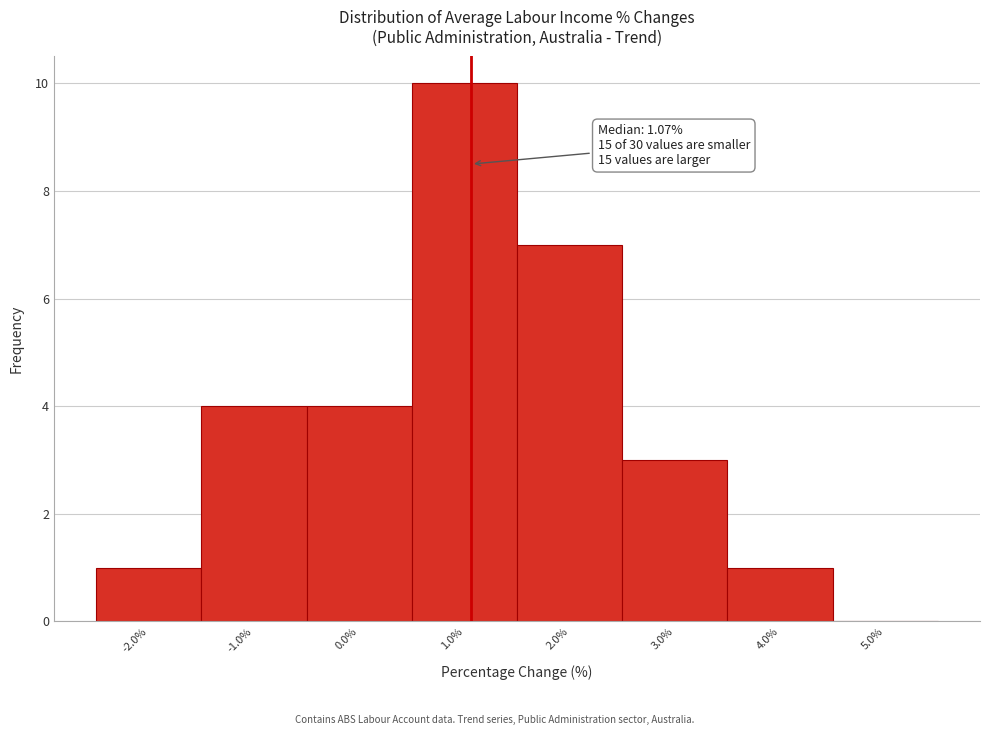

Over which range of the x-axis is the bar tallest?

0.5 to 1.5